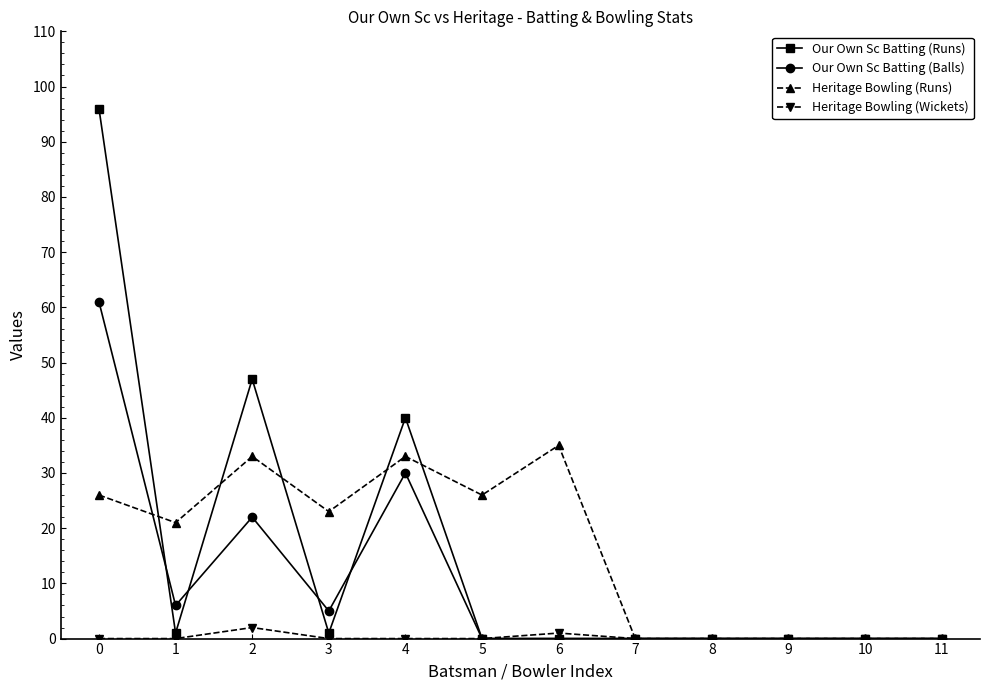

Read the Our Own Sc Batting (Balls) value at 2, to the nearest 5.

20